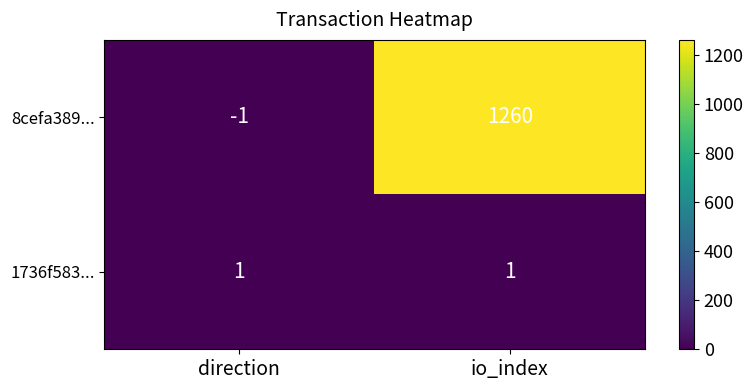

List the series in order of their peak value, highest first.

8cefa389..., 1736f583...